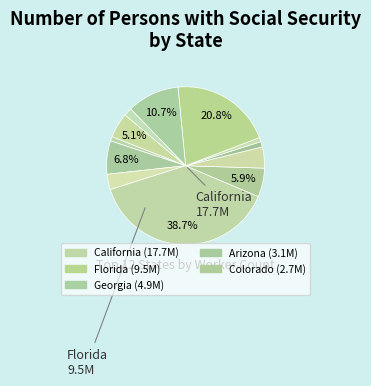

Is there any slice that represents more than half of the pie?

No